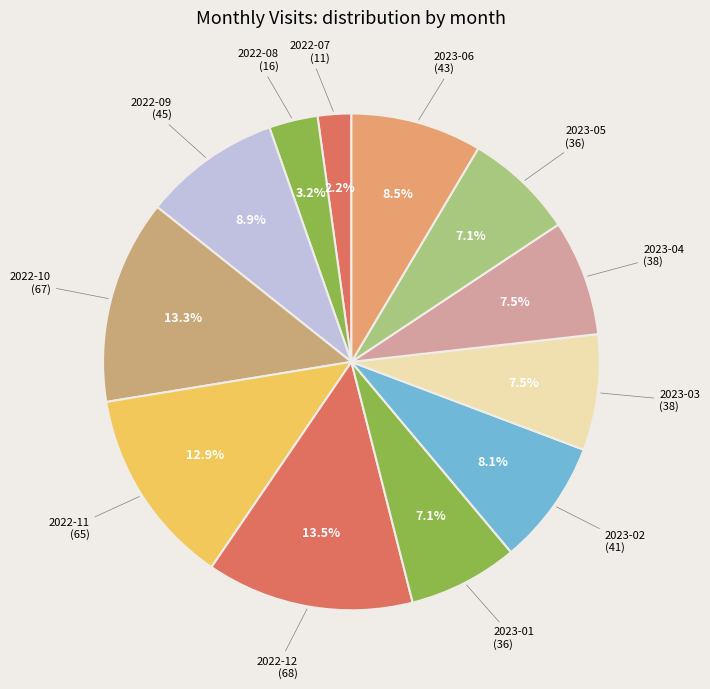

Count the number of slices in the pie.

12